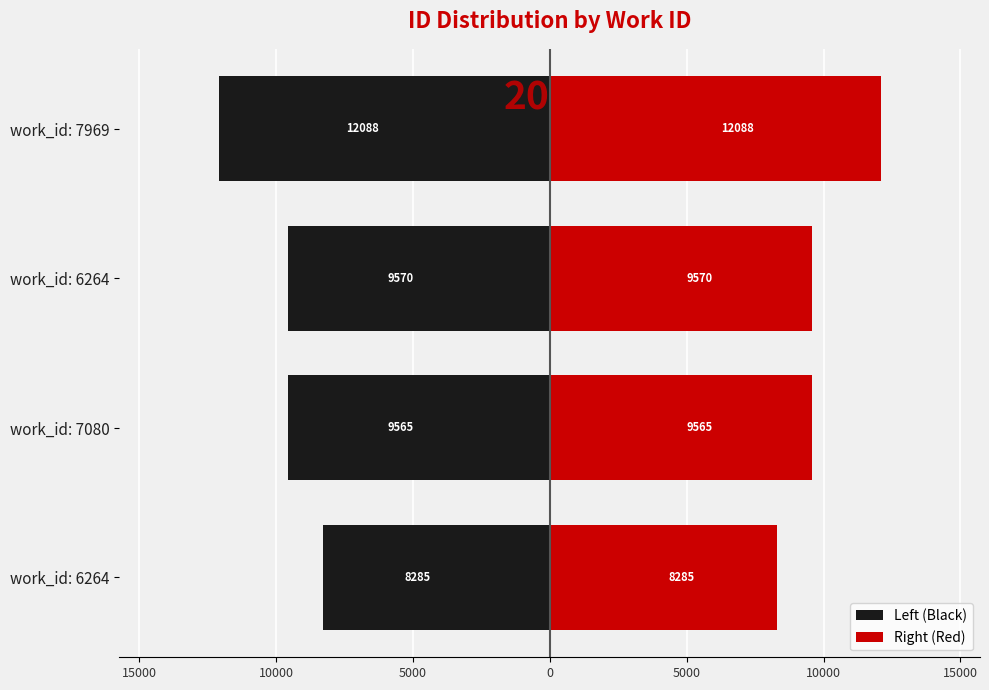

List the series in order of their overall mean, lowest first.

Left (Black), Right (Red)